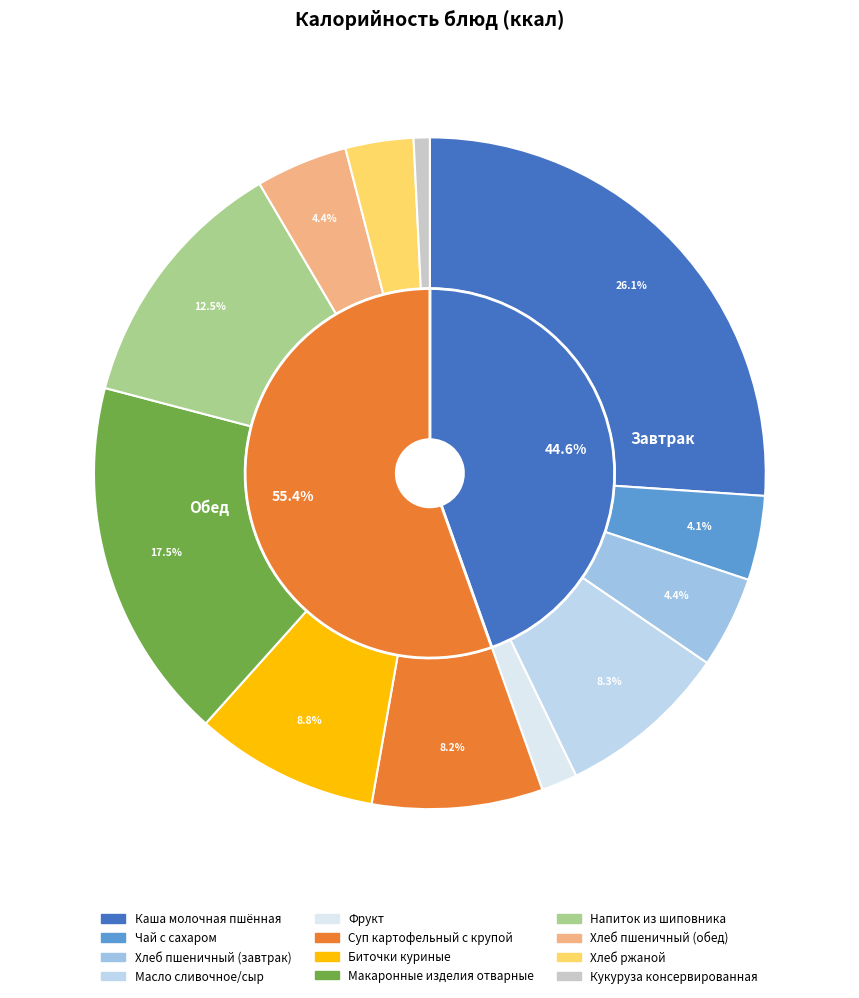

What percentage do Напиток из шиповника and Биточки куриные together represent?

21.3%